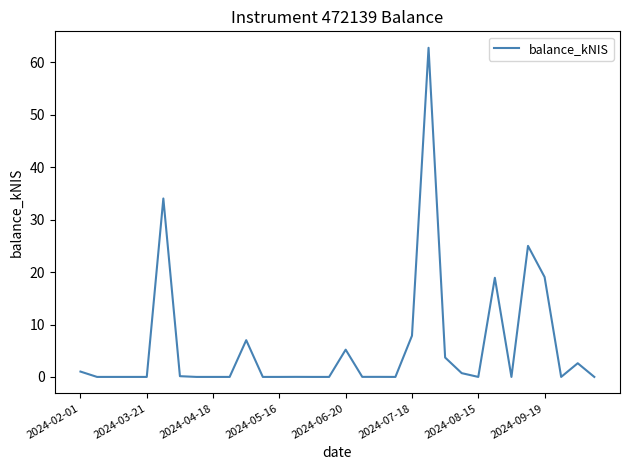

What is the maximum value shown in the chart?

62.8